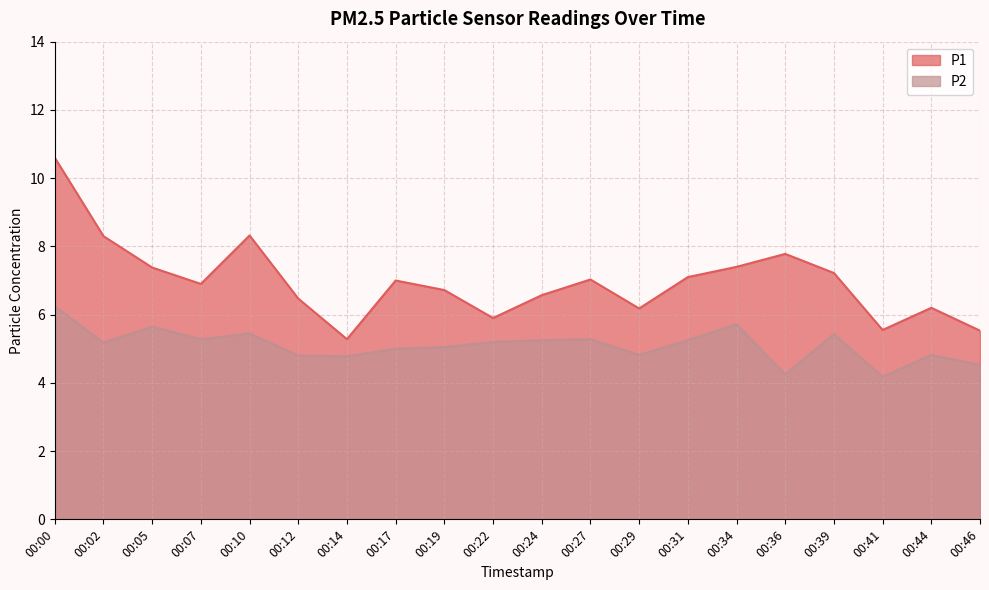

In P1, how many points are higher than both neighbors (excluding endpoints)?

5